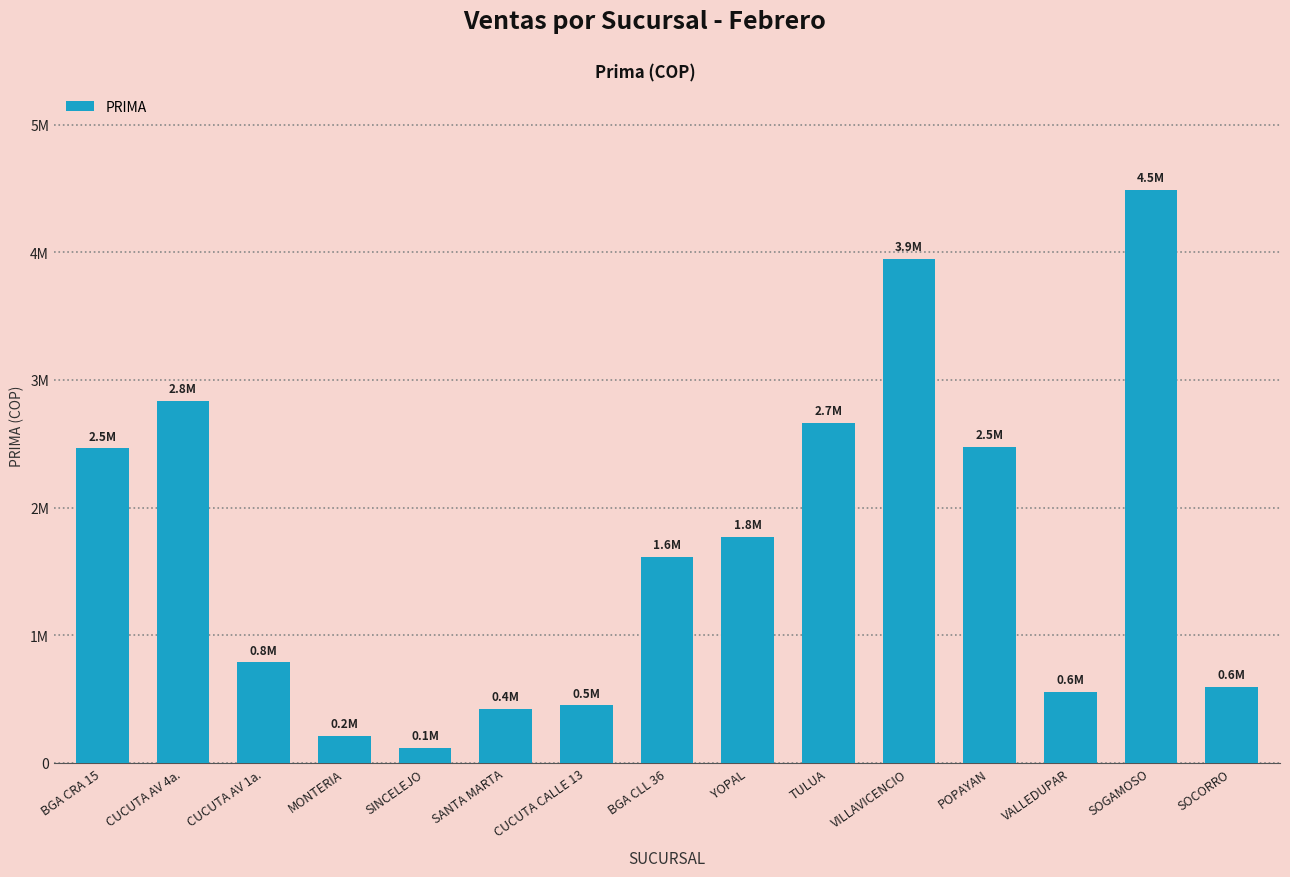

Where is the data nearest to the value 2303137?

BGA CRA 15